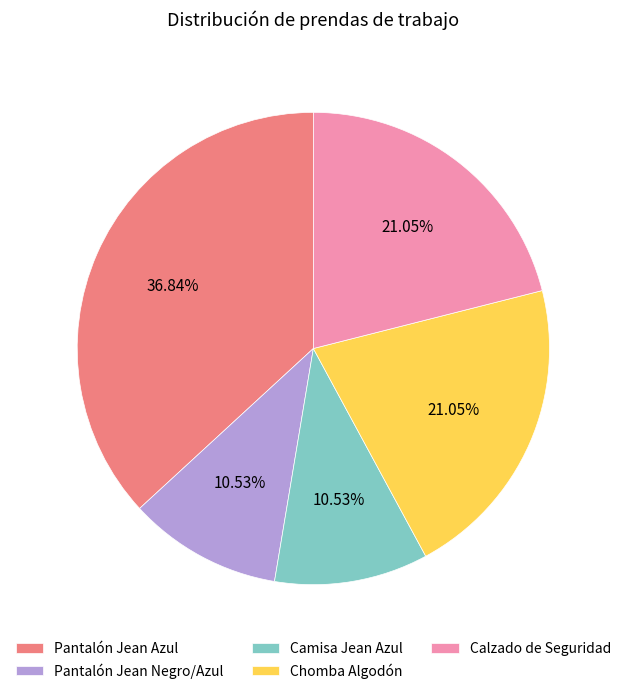

To the nearest percent, what percentage of the pie is Chomba Algodón?

21%